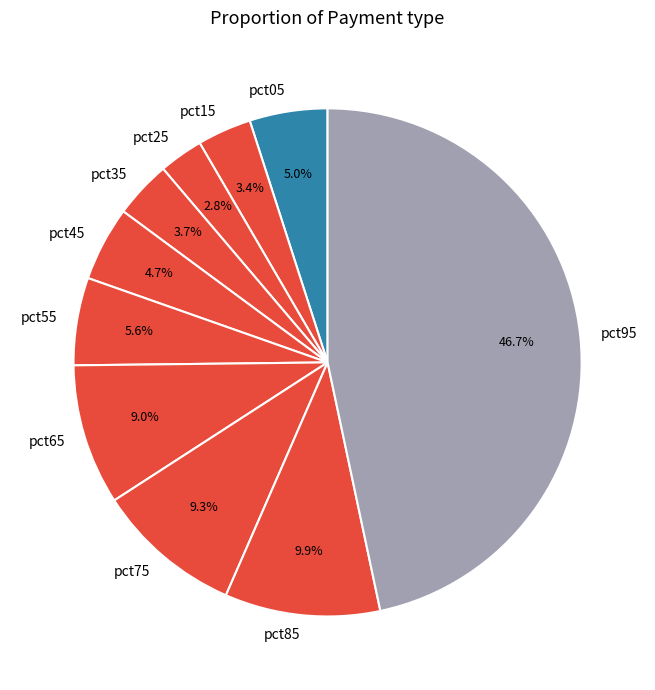

How many segments does this pie chart have?

10